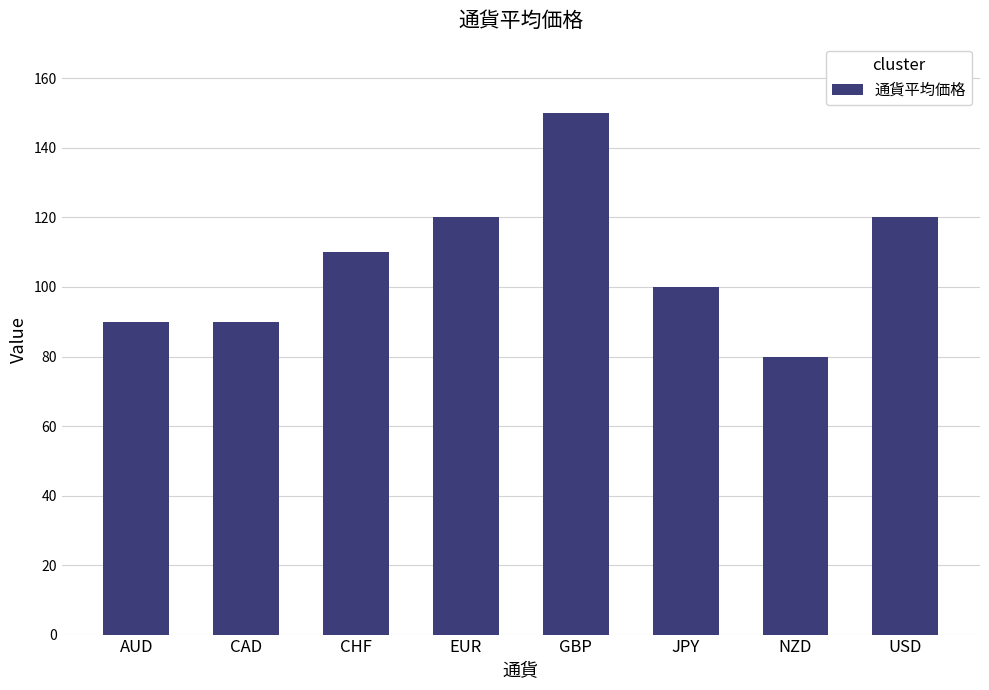

Reading right to left, transcribe all the data shown in this chart.

USD=120	NZD=80	JPY=100	GBP=150	EUR=120	CHF=110	CAD=90	AUD=90